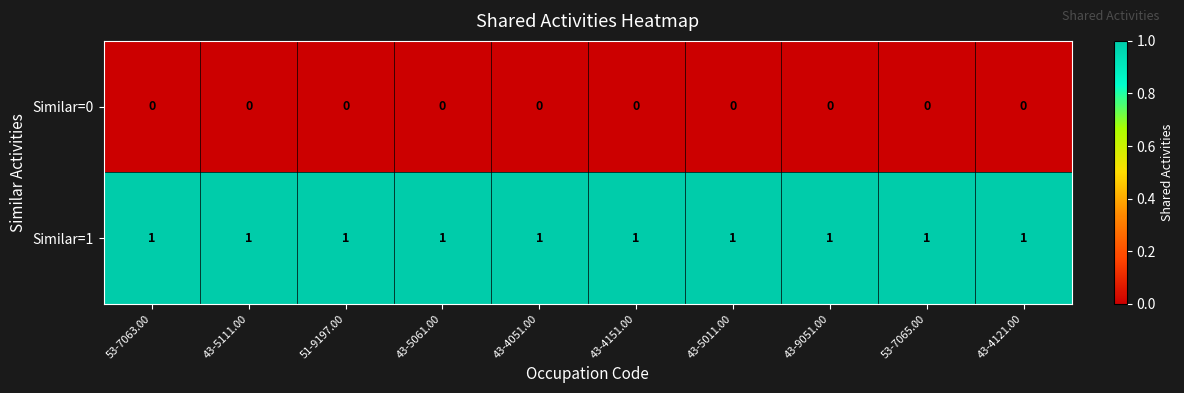

Is the value of Similar=0 at 53-7063.00 greater than the value of Similar=1 at 43-4121.00?

No